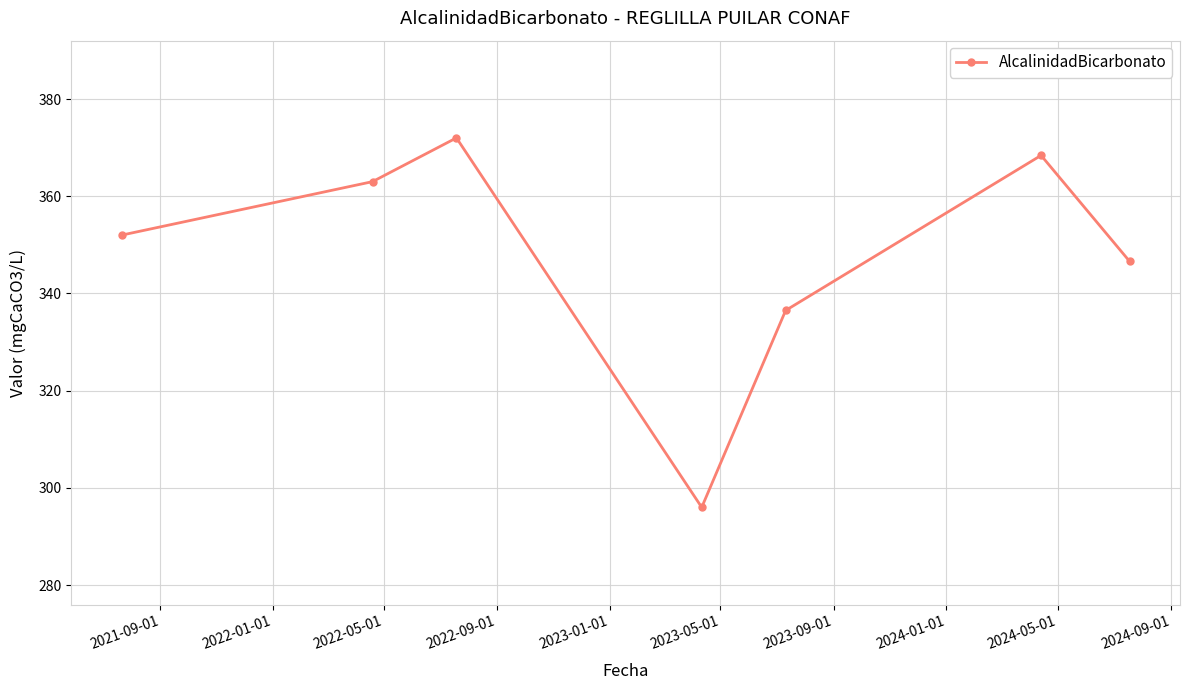

What is the difference between the maximum and minimum values?

76.0